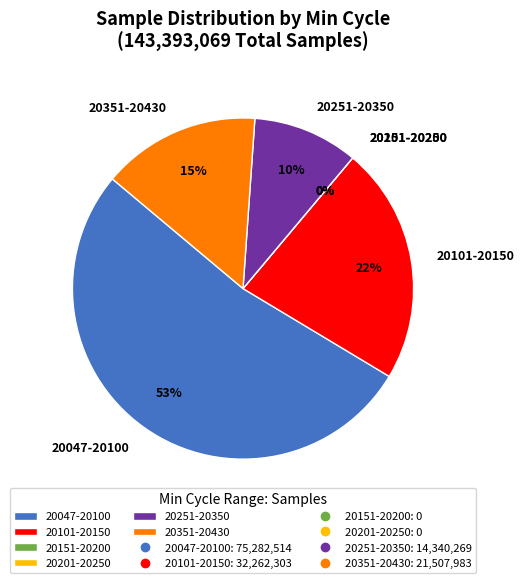

What percentage is the 40 slice, to the nearest percent?

10%